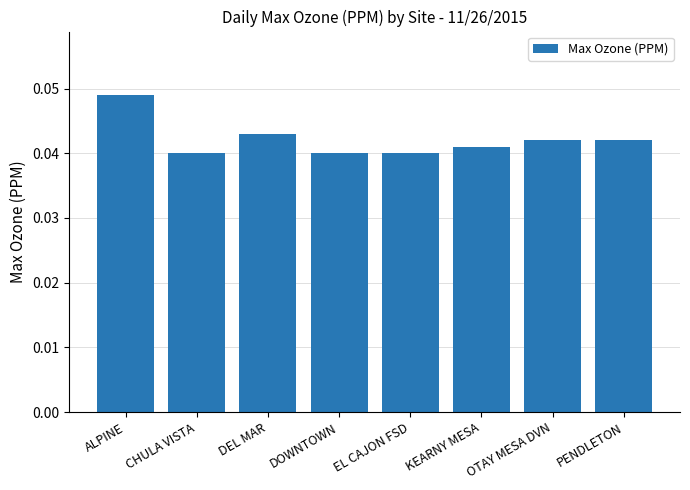

Between EL CAJON FSD and DEL MAR, which is larger?

DEL MAR